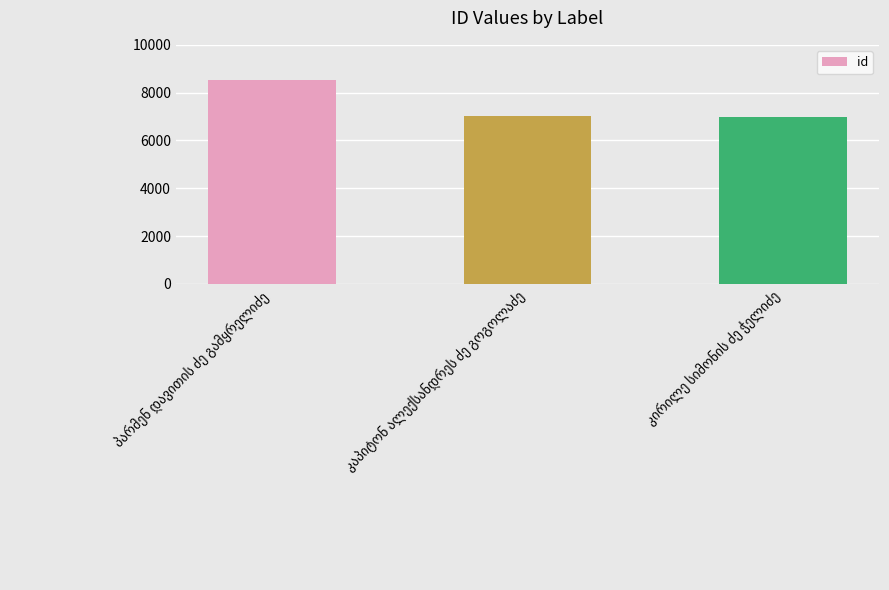

What is the sum of all values?

22544